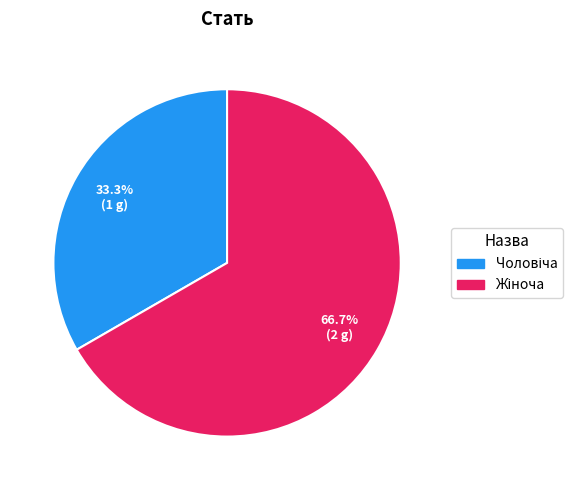

Is there any slice that represents more than half of the pie?

Yes